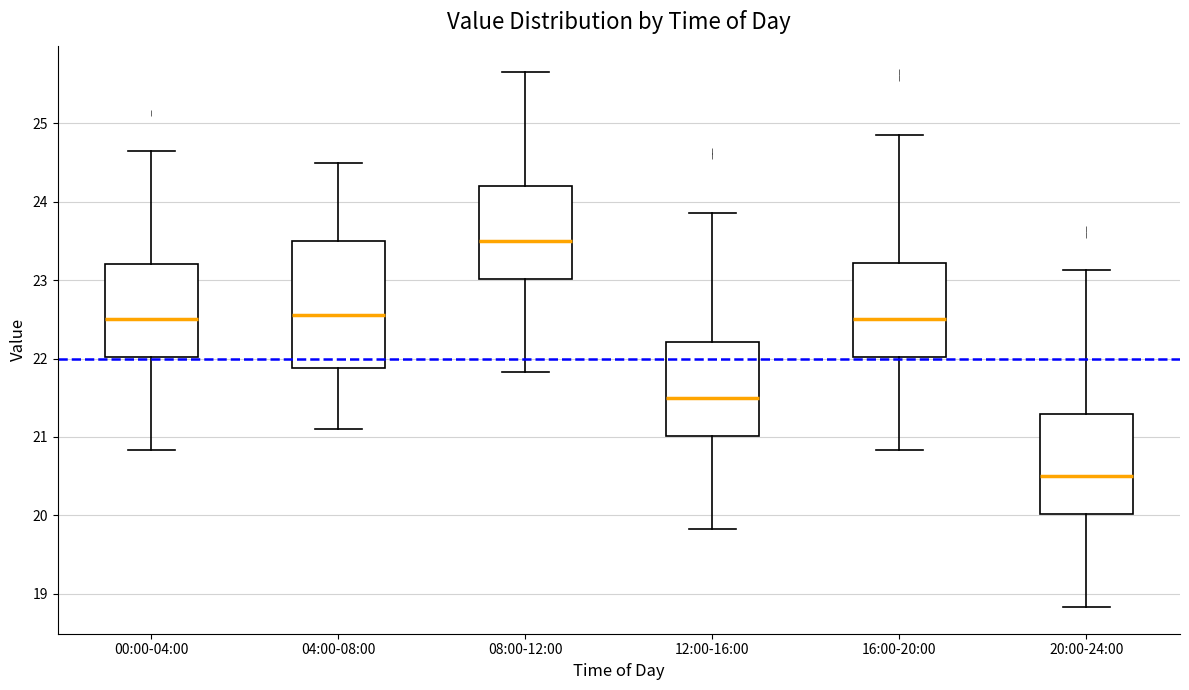

Reading left to right, read every box against the y-axis: the position of its median line, the range the box covers, and the ends of its whiskers. The values are not printed on the chart, so give them approximately, as read against the axis.

00:00-04:00: median 22.5, box 22.0 to 23.2, whiskers 20.8 to 24.7
04:00-08:00: median 22.6, box 21.9 to 23.5, whiskers 21.1 to 24.5
08:00-12:00: median 23.5, box 23.0 to 24.2, whiskers 21.8 to 25.7
12:00-16:00: median 21.5, box 21.0 to 22.2, whiskers 19.8 to 23.9
16:00-20:00: median 22.5, box 22.0 to 23.2, whiskers 20.8 to 24.9
20:00-24:00: median 20.5, box 20.0 to 21.3, whiskers 18.8 to 23.1